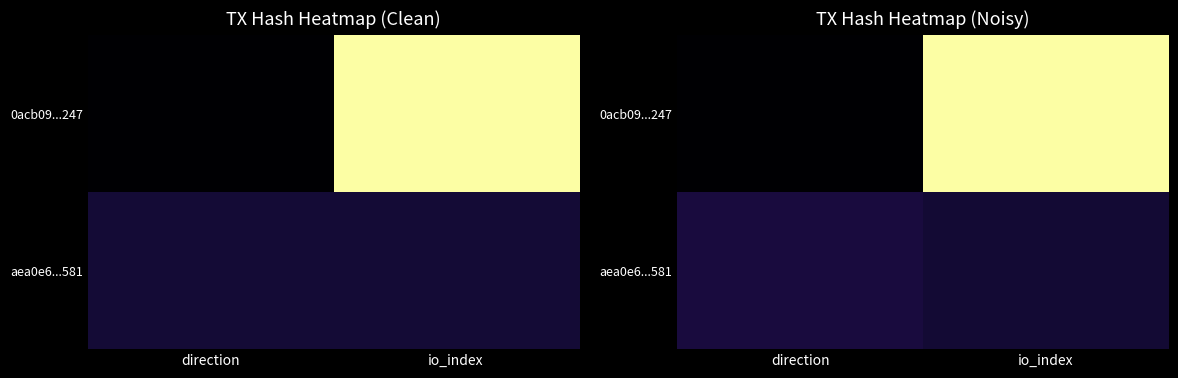

How many data points in 0acb09...247 are less than 19?

1